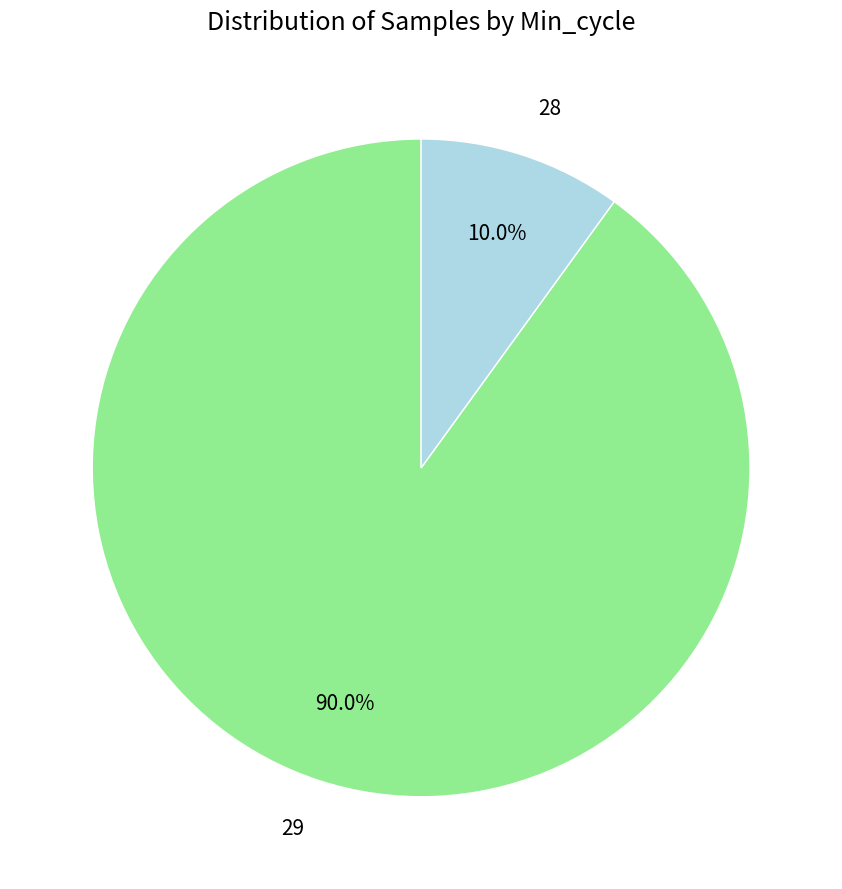

Count the number of slices in the pie.

2